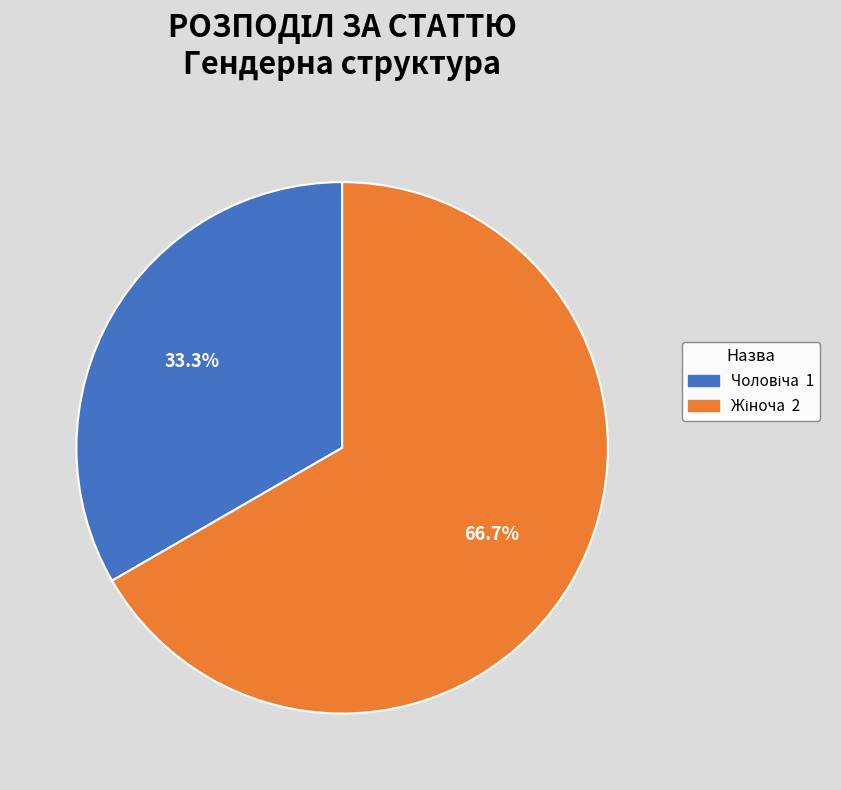

Is there a majority slice in this chart?

Yes